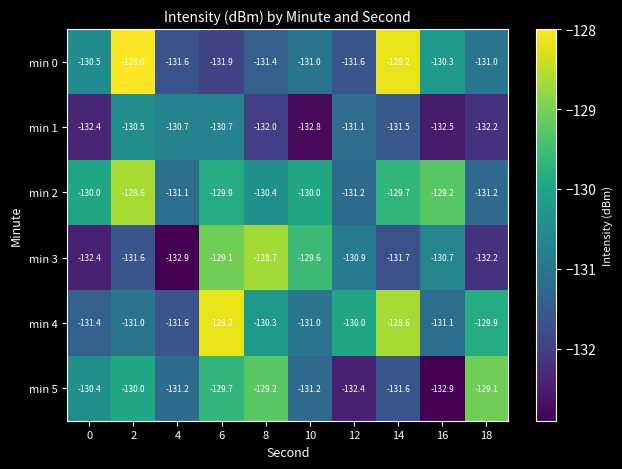

True or false: min 5 has a value of -66.0 at 10.

False